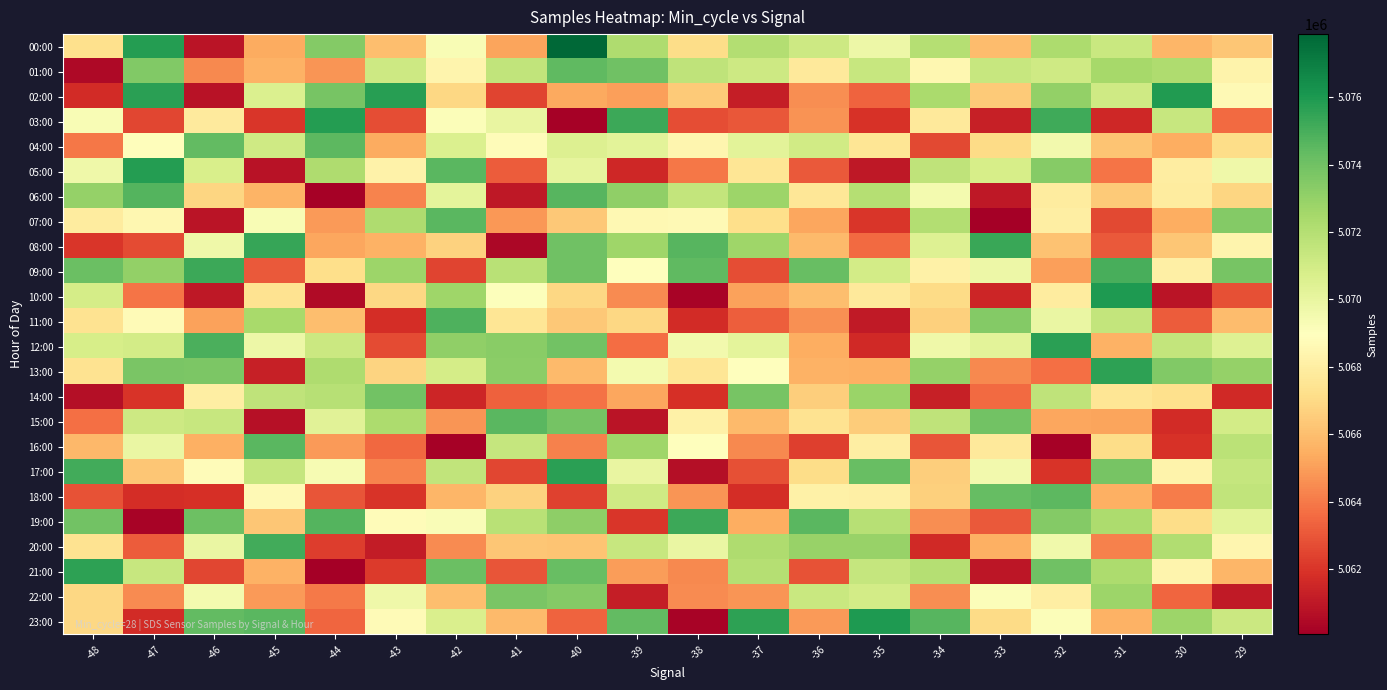

Reading right to left, extract all data points from this chart.

00:00: -29=5066265	-30=5065734	-31=5071284	-32=5072294	-33=5065961	-34=5071964	-35=5069745	-36=5071175	-37=5072083	-38=5067098	-39=5072183	-40=5077869	-41=5065191	-42=5069295	-43=5066009	-44=5073418	-45=5065390	-46=5060860	-47=5075795	-48=5067270
01:00: -29=5068322	-30=5072183	-31=5072467	-32=5071111	-33=5071363	-34=5068536	-35=5071367	-36=5067757	-37=5071131	-38=5071636	-39=5074013	-40=5074423	-41=5071543	-42=5068360	-43=5071178	-44=5064759	-45=5065578	-46=5064426	-47=5073526	-48=5060466
02:00: -29=5068666	-30=5075920	-31=5071096	-32=5073035	-33=5066396	-34=5072309	-35=5063385	-36=5064555	-37=5061184	-38=5066420	-39=5065051	-40=5065311	-41=5062433	-42=5066949	-43=5075773	-44=5073803	-45=5070583	-46=5060769	-47=5075668	-48=5061685
03:00: -29=5063556	-30=5071394	-31=5061528	-32=5075167	-33=5061267	-34=5067734	-35=5061899	-36=5064658	-37=5063005	-38=5062734	-39=5075293	-40=5060189	-41=5069998	-42=5069167	-43=5062747	-44=5075835	-45=5062047	-46=5067849	-47=5062558	-48=5069274
04:00: -29=5067099	-30=5065486	-31=5066235	-32=5069555	-33=5067041	-34=5062612	-35=5067513	-36=5071016	-37=5070233	-38=5068433	-39=5070253	-40=5070555	-41=5068792	-42=5070627	-43=5065393	-44=5074502	-45=5071080	-46=5074356	-47=5068838	-48=5063890
05:00: -29=5069692	-30=5067989	-31=5063843	-32=5073417	-33=5070805	-34=5071653	-35=5061021	-36=5063073	-37=5067555	-38=5063943	-39=5061585	-40=5070147	-41=5063152	-42=5074541	-43=5068226	-44=5072206	-45=5060775	-46=5070748	-47=5075787	-48=5069670
06:00: -29=5066863	-30=5067892	-31=5066439	-32=5067869	-33=5061016	-34=5069467	-35=5071990	-36=5067629	-37=5072743	-38=5071534	-39=5073103	-40=5074605	-41=5060995	-42=5070173	-43=5064297	-44=5060161	-45=5065675	-46=5066873	-47=5074737	-48=5072990
07:00: -29=5073440	-30=5065463	-31=5062568	-32=5068006	-33=5060064	-34=5072076	-35=5062062	-36=5065276	-37=5067208	-38=5068684	-39=5068571	-40=5066331	-41=5064859	-42=5074552	-43=5072185	-44=5064887	-45=5069268	-46=5060878	-47=5068529	-48=5067916
08:00: -29=5068392	-30=5066278	-31=5063099	-32=5066184	-33=5075353	-34=5070470	-35=5063561	-36=5065892	-37=5072666	-38=5074624	-39=5072706	-40=5073986	-41=5060391	-42=5066736	-43=5065618	-44=5065258	-45=5075422	-46=5069687	-47=5062695	-48=5062027
09:00: -29=5073773	-30=5068110	-31=5074948	-32=5065056	-33=5069762	-34=5068154	-35=5070965	-36=5074183	-37=5062731	-38=5074434	-39=5068996	-40=5074039	-41=5071837	-42=5062454	-43=5072790	-44=5067215	-45=5063104	-46=5075265	-47=5073067	-48=5074151
10:00: -29=5062790	-30=5060863	-31=5075934	-32=5067858	-33=5061484	-34=5067035	-35=5067721	-36=5065977	-37=5065134	-38=5060206	-39=5064488	-40=5066938	-41=5069062	-42=5072685	-43=5066910	-44=5060502	-45=5067385	-46=5061028	-47=5063840	-48=5070882
11:00: -29=5065915	-30=5063157	-31=5071506	-32=5069914	-33=5073471	-34=5066668	-35=5061059	-36=5064636	-37=5063242	-38=5061678	-39=5066892	-40=5066374	-41=5067574	-42=5074820	-43=5061757	-44=5066019	-45=5072383	-46=5065116	-47=5068755	-48=5067408
12:00: -29=5070429	-30=5071494	-31=5065592	-32=5075707	-33=5070230	-34=5069721	-35=5061663	-36=5065450	-37=5070173	-38=5069555	-39=5063627	-40=5073931	-41=5073339	-42=5073083	-43=5062693	-44=5071252	-45=5069789	-46=5074892	-47=5070921	-48=5070817
13:00: -29=5072971	-30=5073545	-31=5075584	-32=5063748	-33=5064413	-34=5072936	-35=5065530	-36=5065575	-37=5068901	-38=5067526	-39=5069474	-40=5065864	-41=5073260	-42=5070867	-43=5066776	-44=5072221	-45=5061306	-46=5073688	-47=5073696	-48=5067392
14:00: -29=5061636	-30=5067280	-31=5067554	-32=5071649	-33=5063581	-34=5061291	-35=5072851	-36=5066585	-37=5073808	-38=5061853	-39=5065232	-40=5063763	-41=5063304	-42=5061495	-43=5073919	-44=5071935	-45=5071637	-46=5067994	-47=5061998	-48=5060663
15:00: -29=5070969	-30=5061707	-31=5065172	-32=5065249	-33=5073949	-34=5071666	-35=5066528	-36=5067392	-37=5065855	-38=5068164	-39=5060854	-40=5073877	-41=5074555	-42=5064737	-43=5072289	-44=5070352	-45=5060698	-46=5071344	-47=5071191	-48=5063696
16:00: -29=5071774	-30=5061930	-31=5067125	-32=5060197	-33=5067777	-34=5062931	-35=5068004	-36=5062327	-37=5064389	-38=5068958	-39=5072688	-40=5064218	-41=5071447	-42=5060202	-43=5063510	-44=5064931	-45=5074582	-46=5065535	-47=5069925	-48=5065791
17:00: -29=5071411	-30=5068338	-31=5073822	-32=5061986	-33=5069561	-34=5066546	-35=5074243	-36=5067098	-37=5062811	-38=5060659	-39=5069986	-40=5075708	-41=5062511	-42=5071589	-43=5064282	-44=5069339	-45=5071464	-46=5068800	-47=5066287	-48=5075087
18:00: -29=5071561	-30=5064061	-31=5065534	-32=5074486	-33=5074257	-34=5066616	-35=5068120	-36=5068155	-37=5061802	-38=5064736	-39=5071111	-40=5062385	-41=5066694	-42=5065759	-43=5061959	-44=5062976	-45=5068680	-46=5061843	-47=5061734	-48=5062911
19:00: -29=5070248	-30=5067158	-31=5072282	-32=5073471	-33=5063108	-34=5064548	-35=5071915	-36=5074589	-37=5065423	-38=5075232	-39=5062049	-40=5073168	-41=5071835	-42=5069208	-43=5068815	-44=5074681	-45=5066287	-46=5074075	-47=5060262	-48=5073922
20:00: -29=5068445	-30=5072115	-31=5064199	-32=5069637	-33=5065539	-34=5061648	-35=5072874	-36=5072915	-37=5072183	-38=5069888	-39=5071383	-40=5066197	-41=5066295	-42=5064499	-43=5061154	-44=5062255	-45=5075151	-46=5069874	-47=5063170	-48=5067400
21:00: -29=5065699	-30=5068352	-31=5072259	-32=5073992	-33=5060956	-34=5071983	-35=5071426	-36=5062869	-37=5071969	-38=5064433	-39=5064973	-40=5074207	-41=5062961	-42=5074172	-43=5062200	-44=5060098	-45=5065592	-46=5062557	-47=5071375	-48=5075586
22:00: -29=5061045	-30=5063446	-31=5072757	-32=5068050	-33=5069146	-34=5064555	-35=5070927	-36=5071296	-37=5064735	-38=5064496	-39=5061218	-40=5073446	-41=5073703	-42=5066015	-43=5069719	-44=5063987	-45=5064911	-46=5069492	-47=5064493	-48=5066944
23:00: -29=5071259	-30=5072740	-31=5065600	-32=5069151	-33=5067022	-34=5074619	-35=5075968	-36=5064893	-37=5075636	-38=5060225	-39=5074362	-40=5063354	-41=5065895	-42=5070677	-43=5068754	-44=5063436	-45=5074565	-46=5074373	-47=5061693	-48=5066893